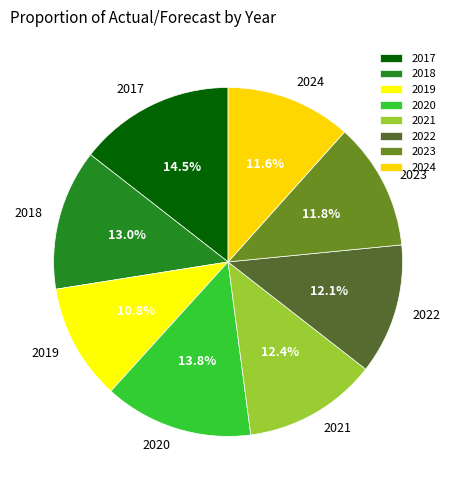

What portion of the pie excludes 2023?

88.2%